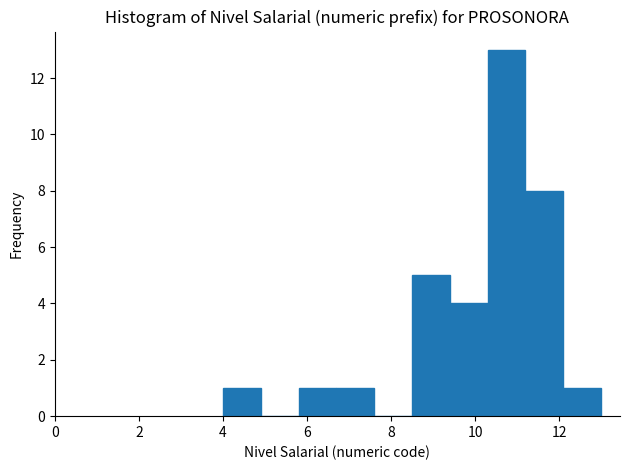

Over which range of the x-axis is the bar tallest?

10.3 to 11.2